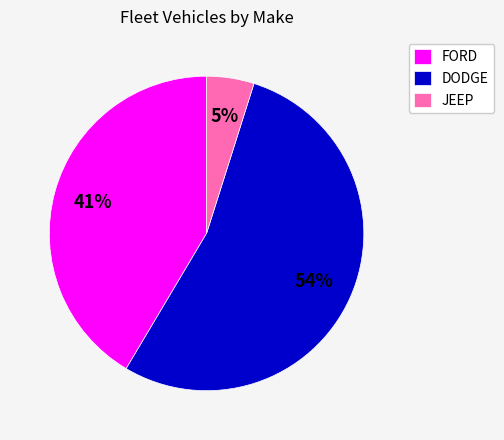

What percentage is the JEEP slice, to the nearest percent?

5%